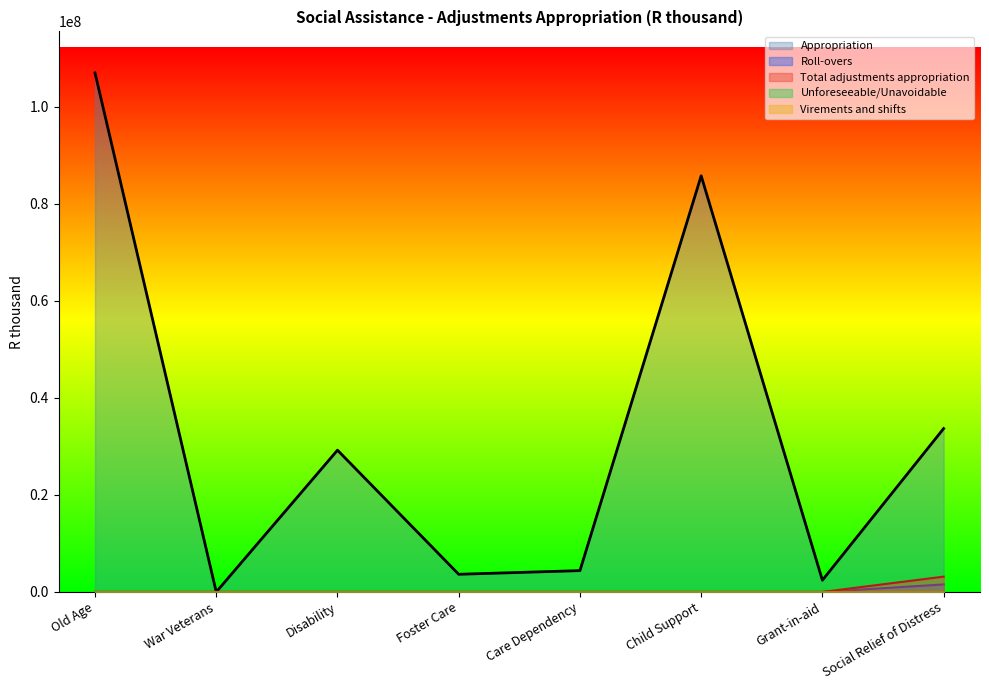

What is the approximate value of Appropriation at Disability?

29233472